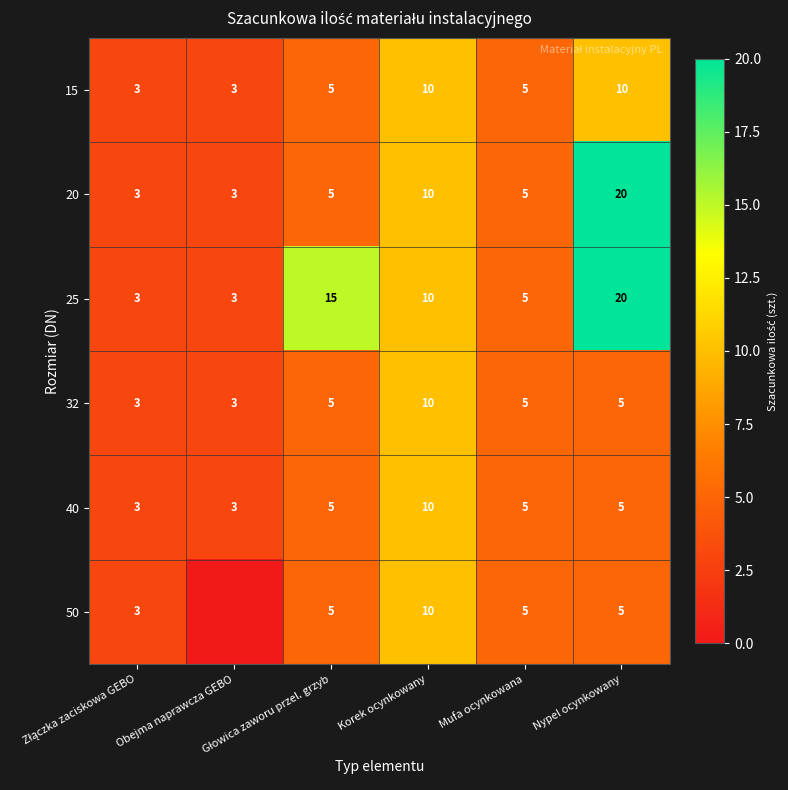

What is the difference between the maximum and second lowest values in the 25 series?

17